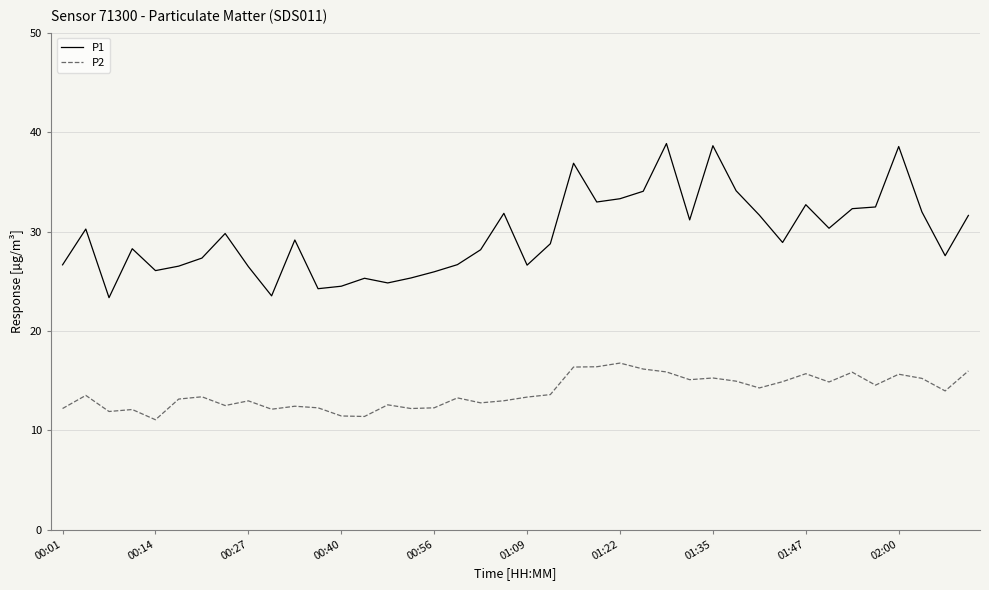

How many lines are shown in the chart?

2